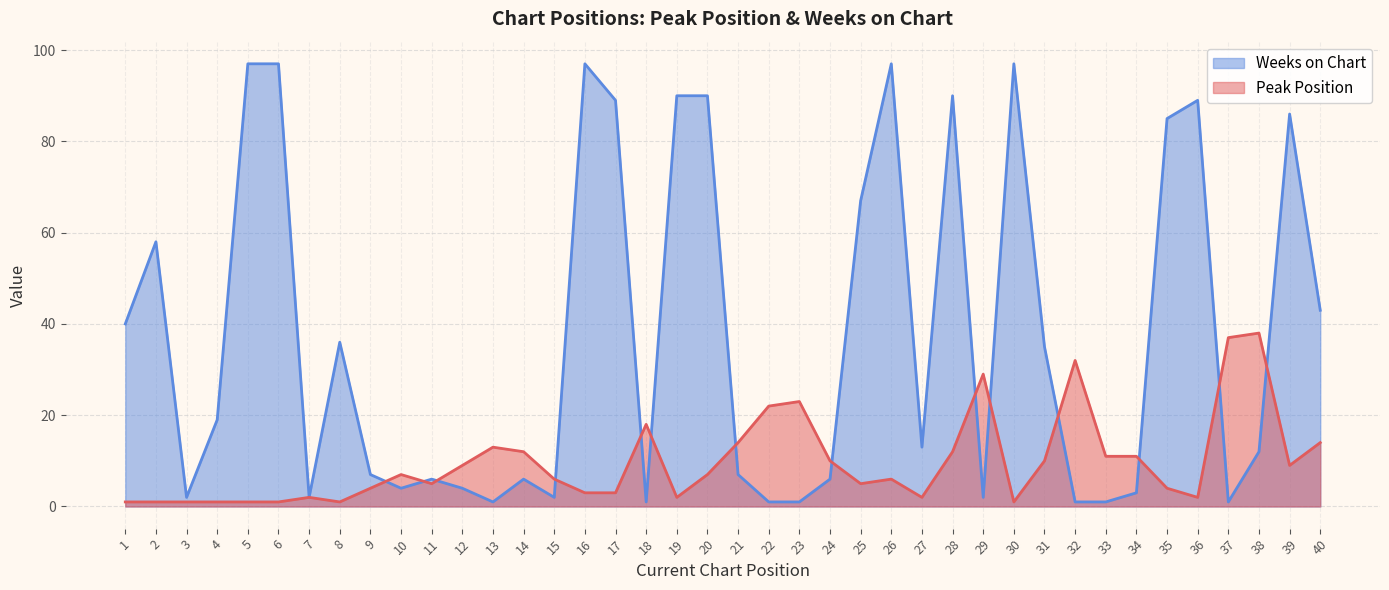

True or false: Weeks on Chart and Peak Position cross at least once.

True